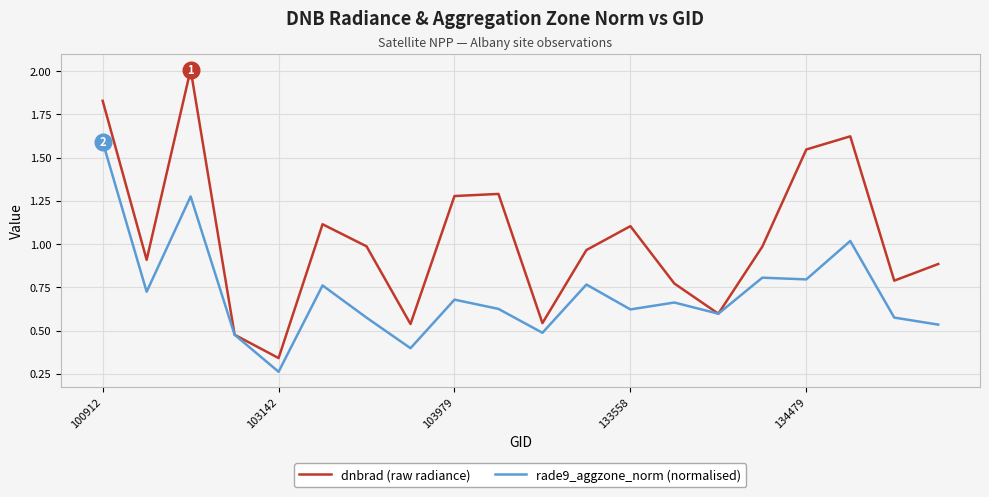

What is the maximum value shown in the chart?

2.0